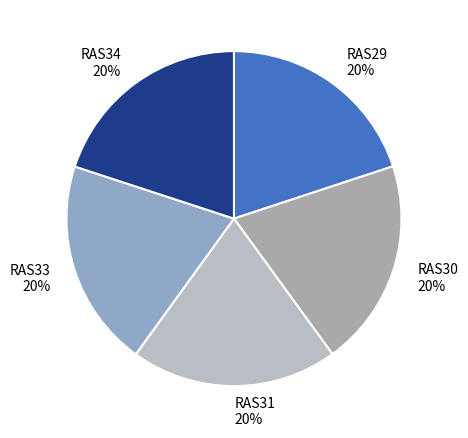

To the nearest percent, what is the combined percentage of RAS33 and RAS34?

40%